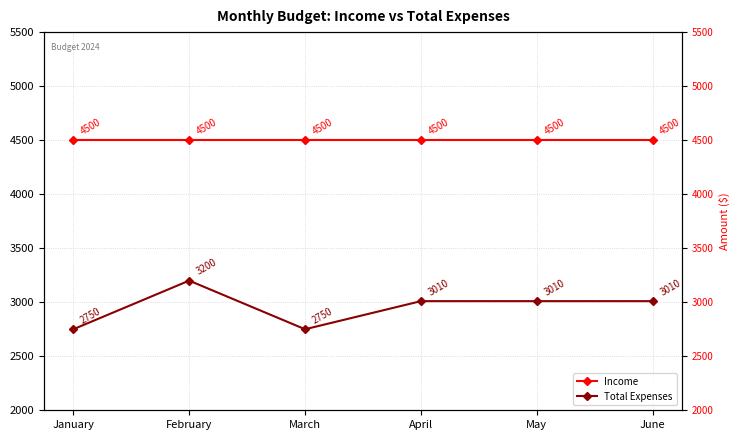

True or false: Total Expenses and Income cross at least once.

False